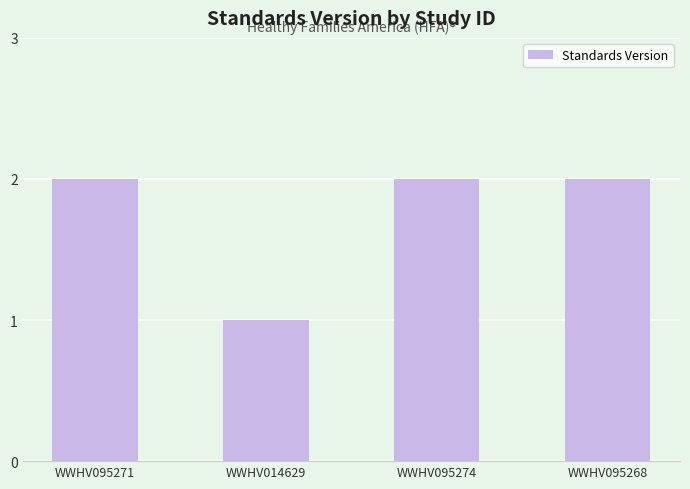

What is the difference between the second highest and minimum values?

1